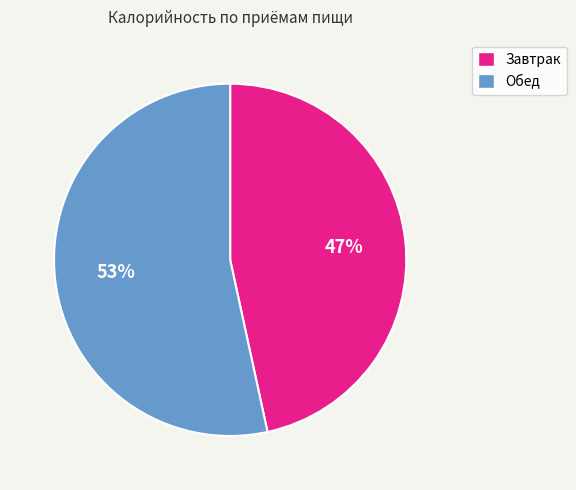

How many segments does this pie chart have?

2